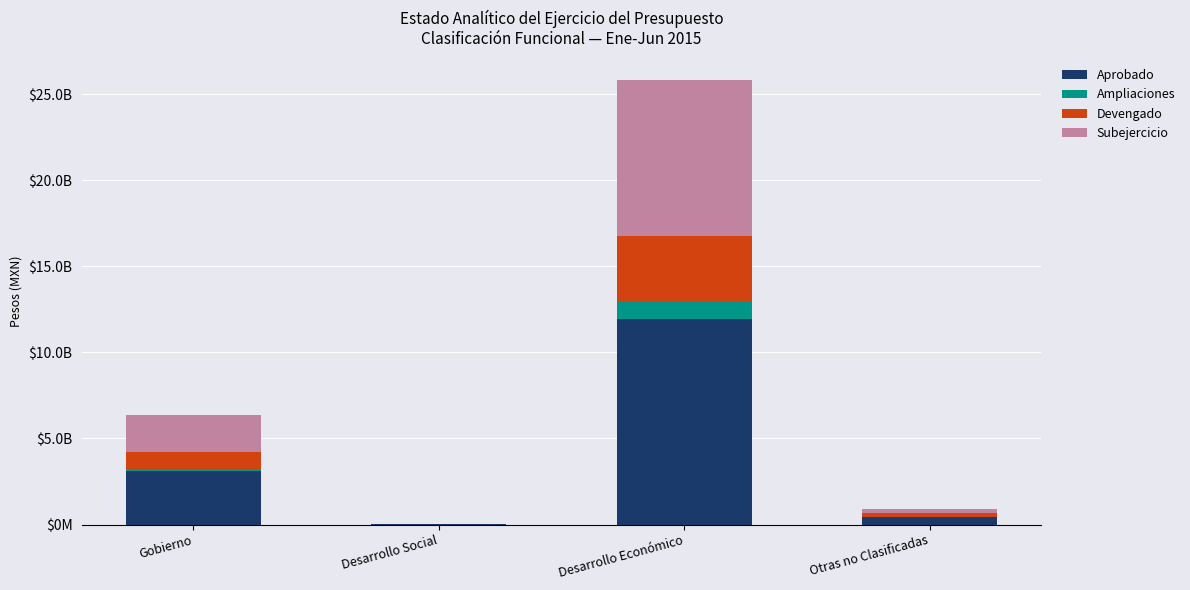

Does the chart contain stacked bars?

Yes